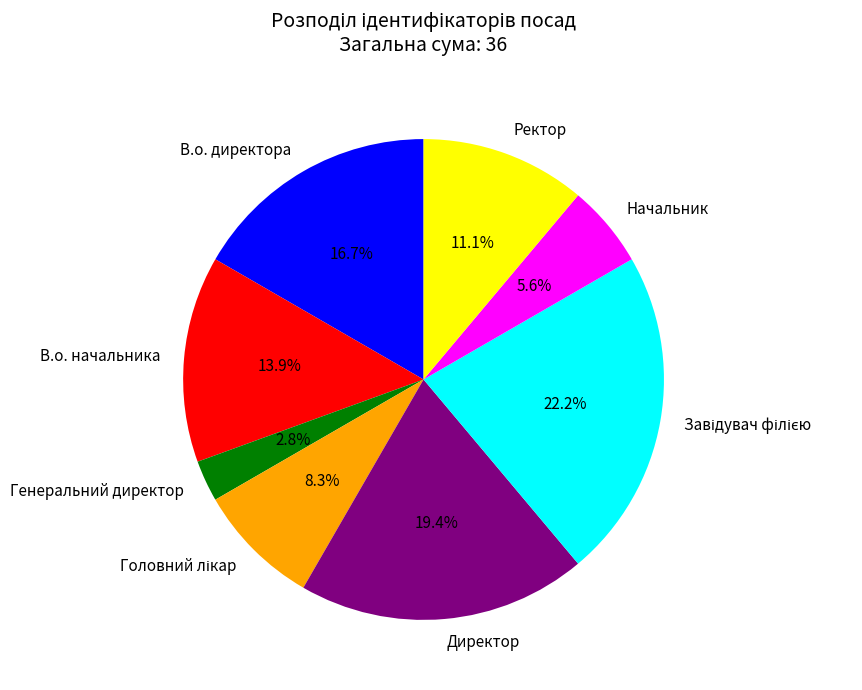

To the nearest percent, what is the average slice percentage?

12%